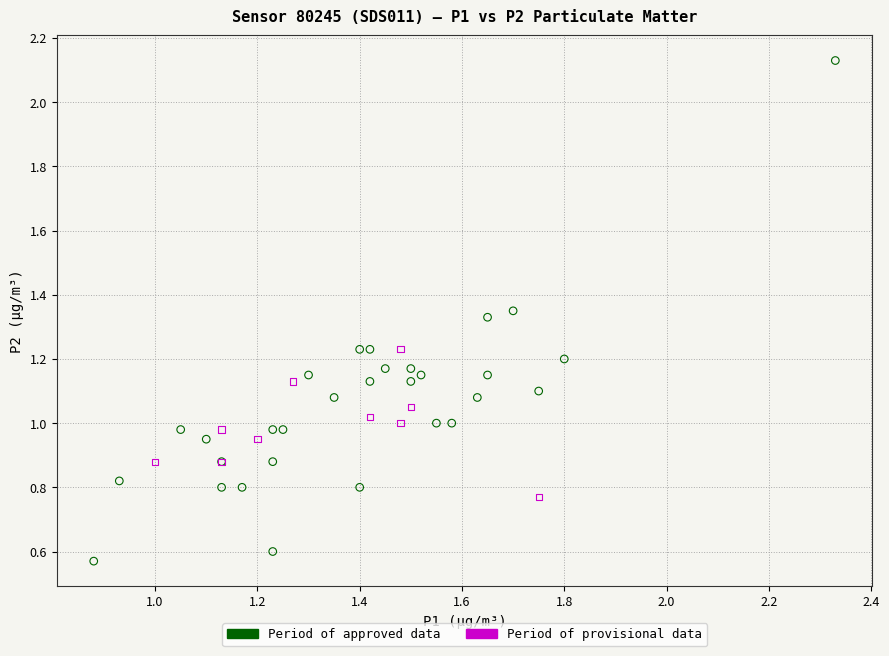

Which series has the widest spread of Y values?

Period of approved data